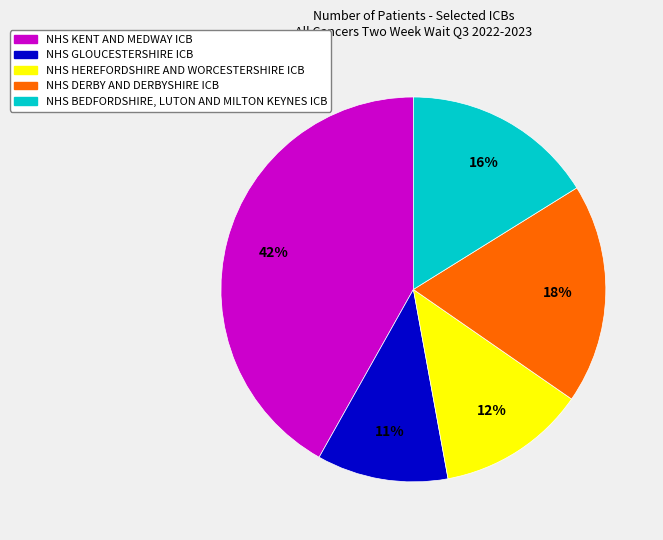

To the nearest percent, what is the difference between the largest and smallest slice percentages?

31%